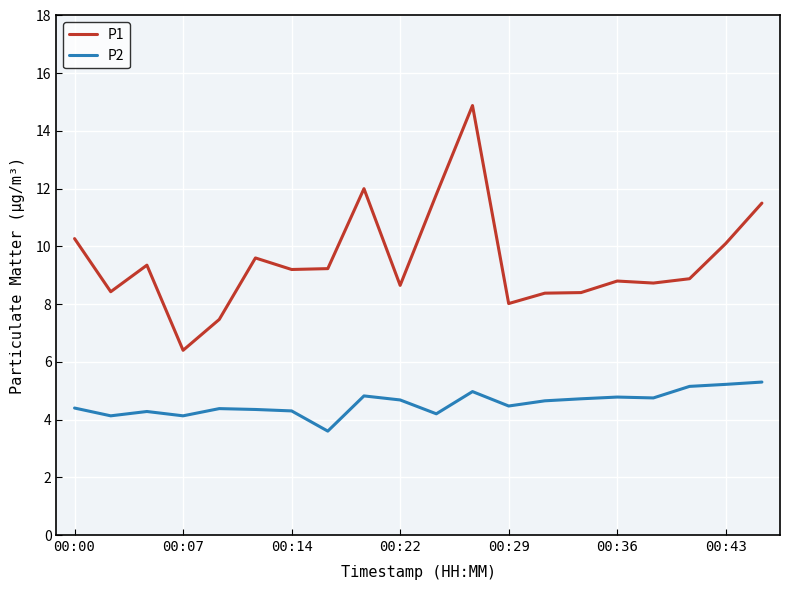

List the series in order of their overall mean, highest first.

P1, P2